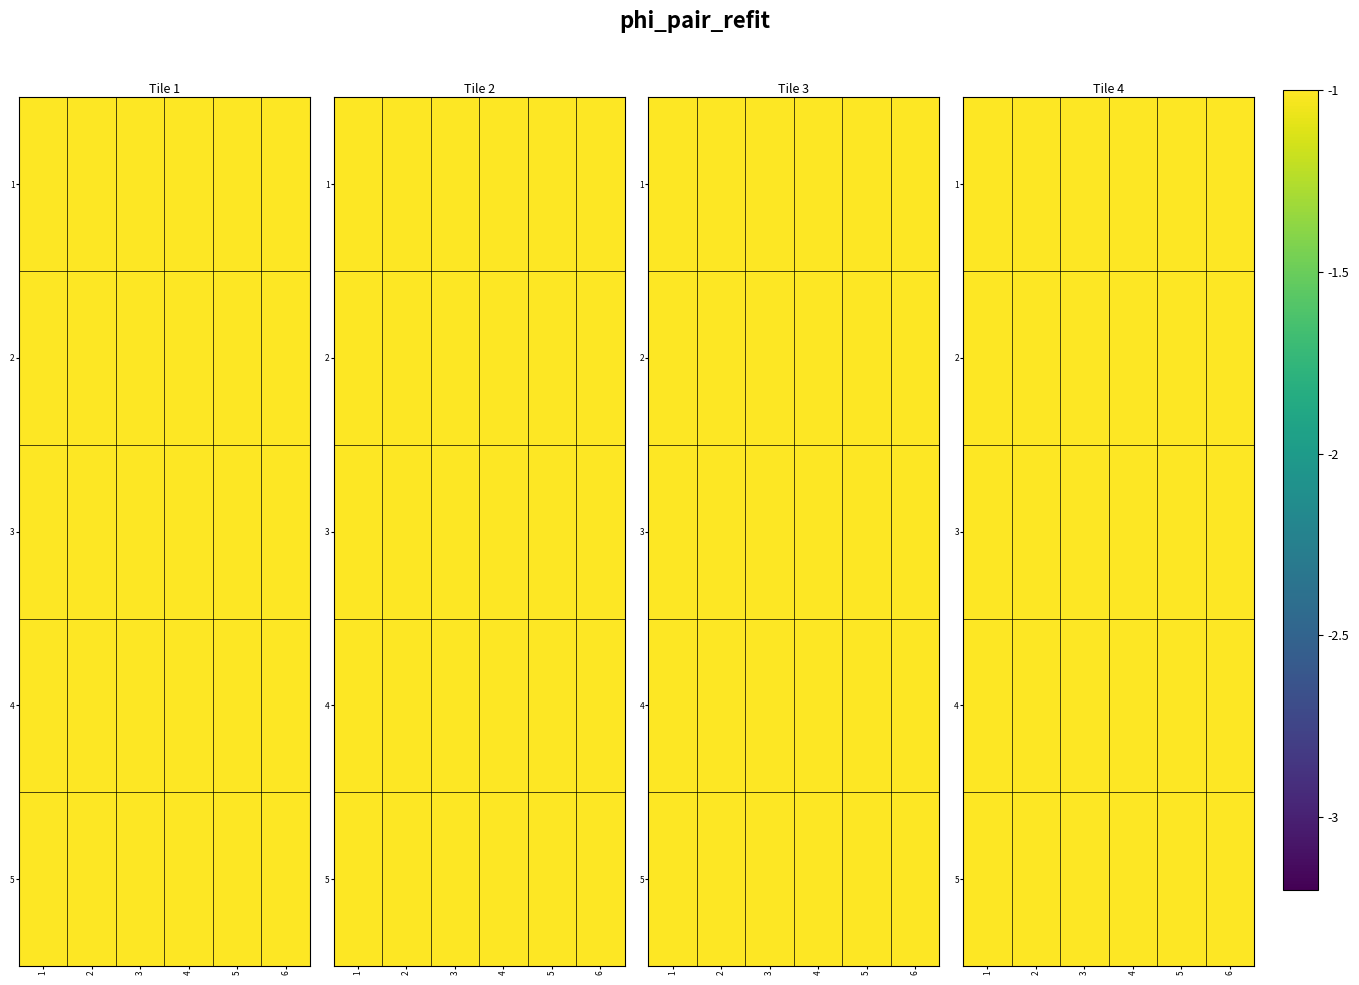

Is it true that 2 equals -0.0 at 4?

False